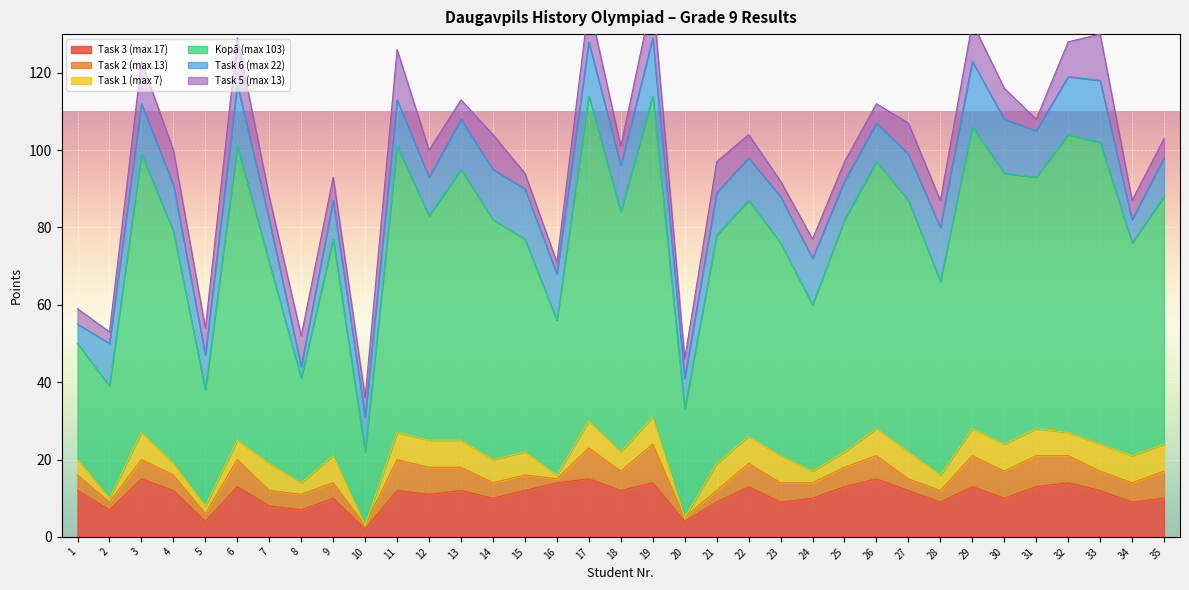

What is the sum of all Task 2 (max 13) values?

173